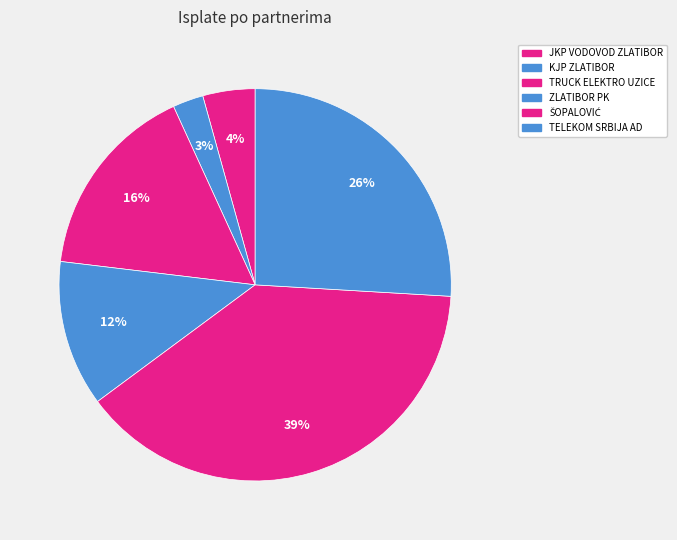

What percentage is NOT represented by TRUCK ELEKTRO UZICE?

83.7%